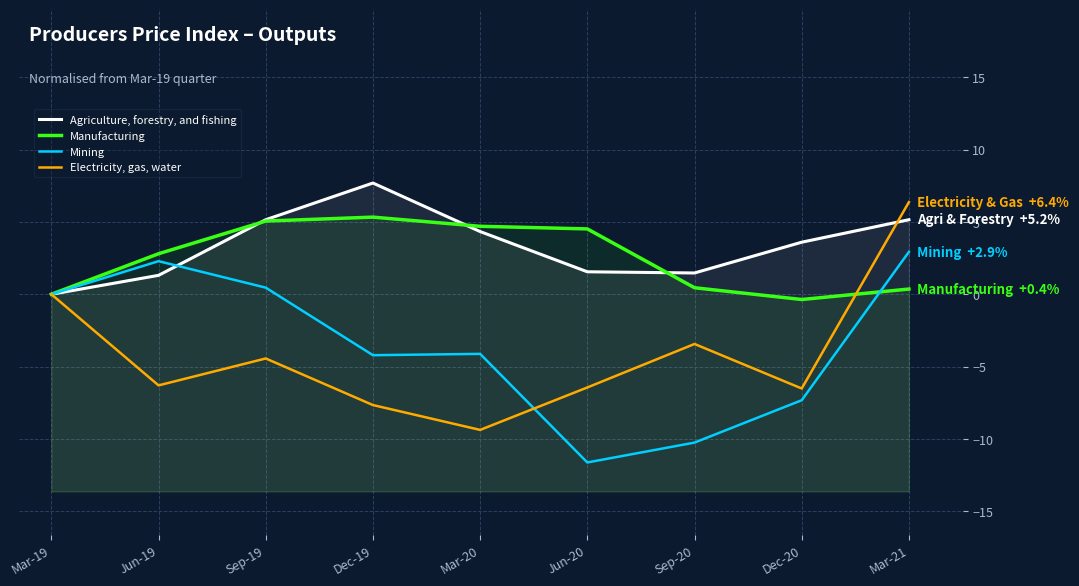

What is the lowest value of the Mining series?

-11.6